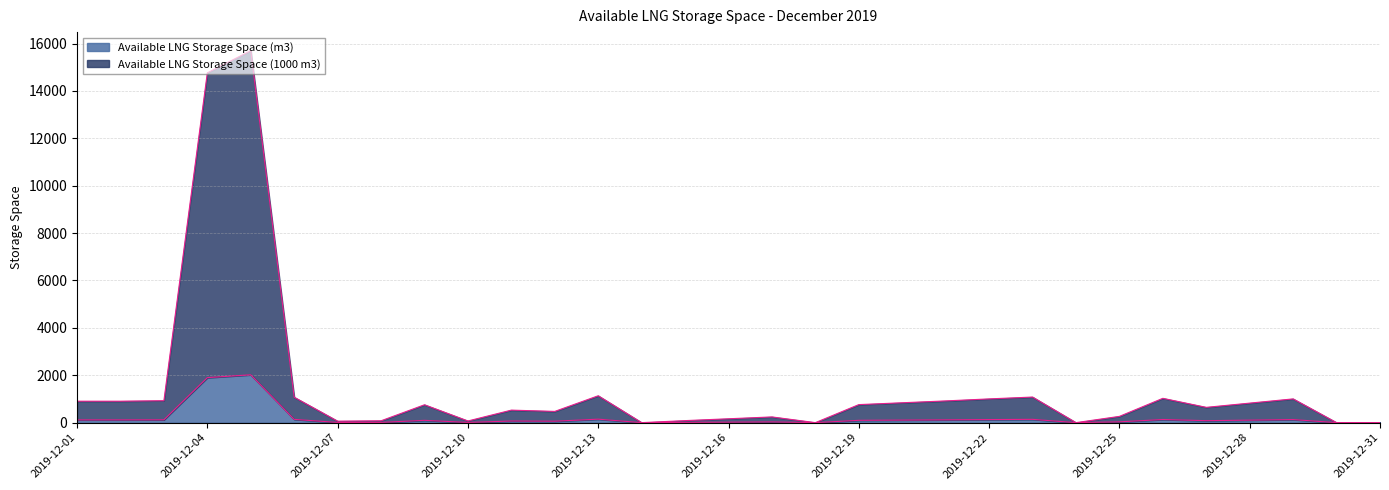

Reading left to right, list all the values displayed in this chart.

Available LNG Storage Space (m3): 116	116	119	1900	2020	138	8	10	97	9	68	61	146	0	11	21	31	0	98	108	118	129	139	0	34	132	83	106	129	0	0
Available LNG Storage Space (1000 m3): 905	905	926	14765	15700	1072	62	78	754	70	528	474	1134	0	85	163	241	0	761	839	917	1002	1080	0	264	1026	645	824	1002	0	0